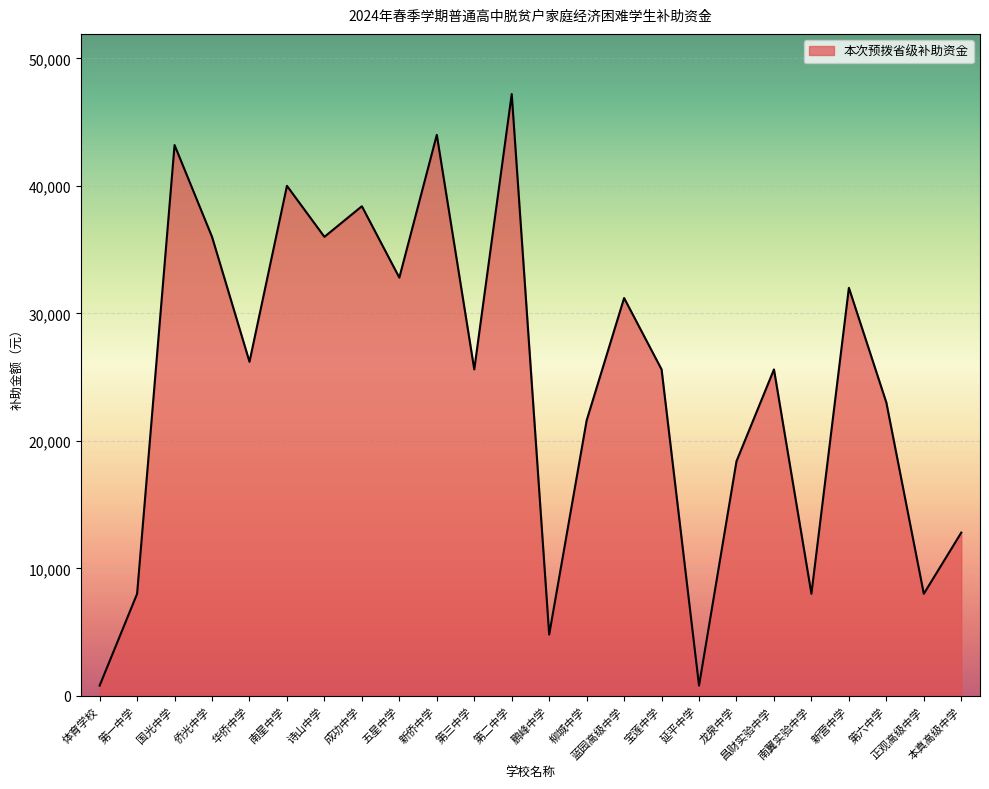

What is the greatest value displayed?

47200